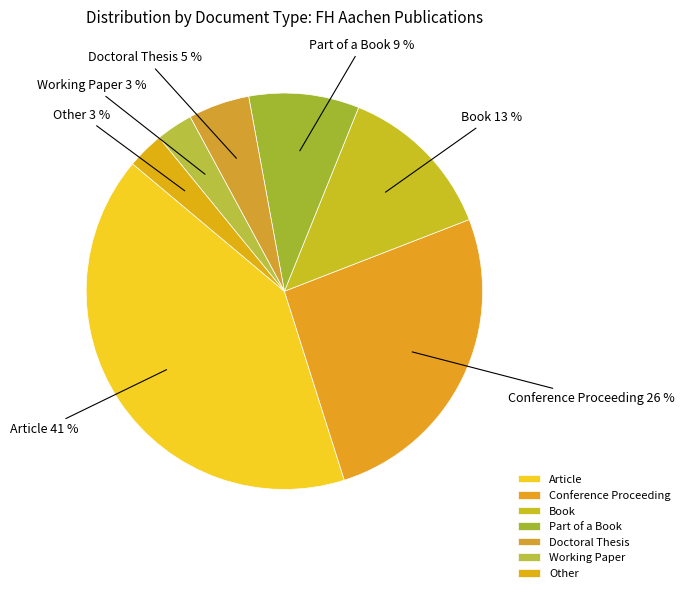

How many segments does this pie chart have?

7